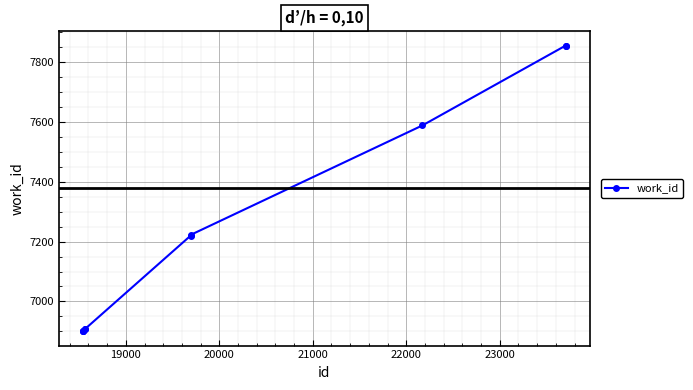

What is the average value?

7226